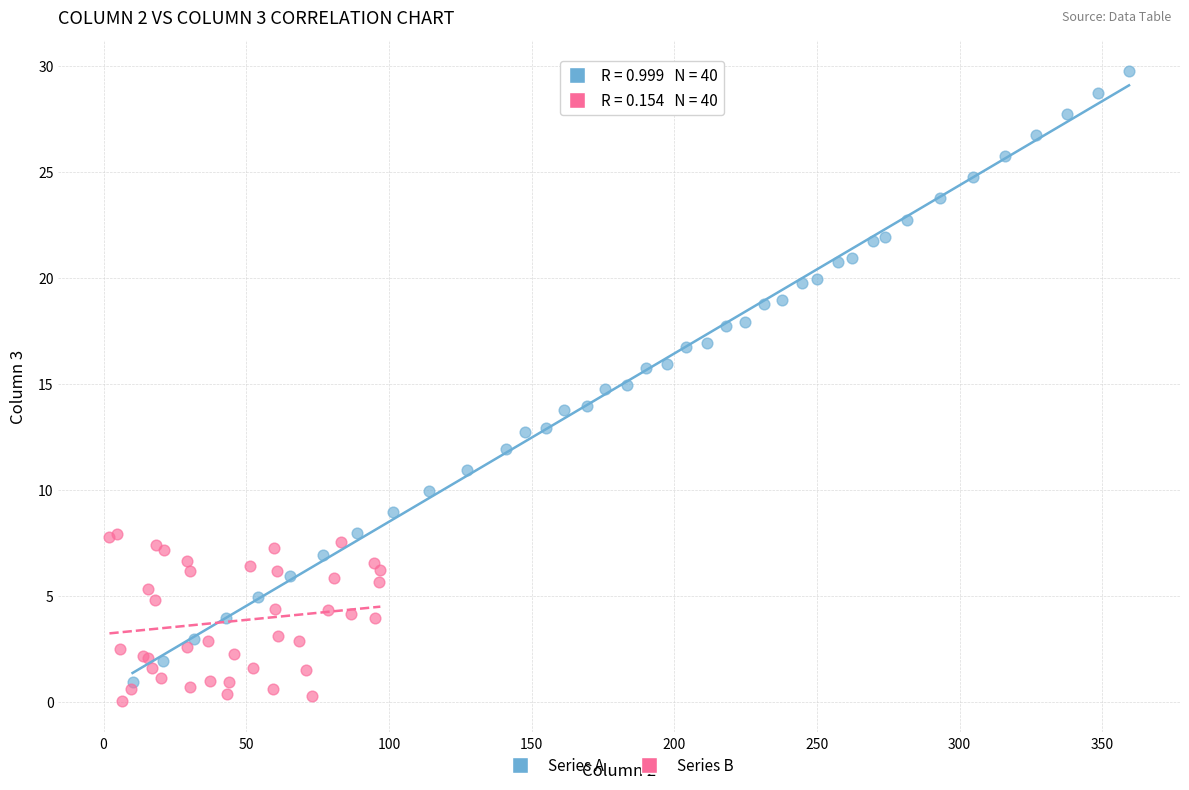

Which series contains the lowest Y value?

Series B